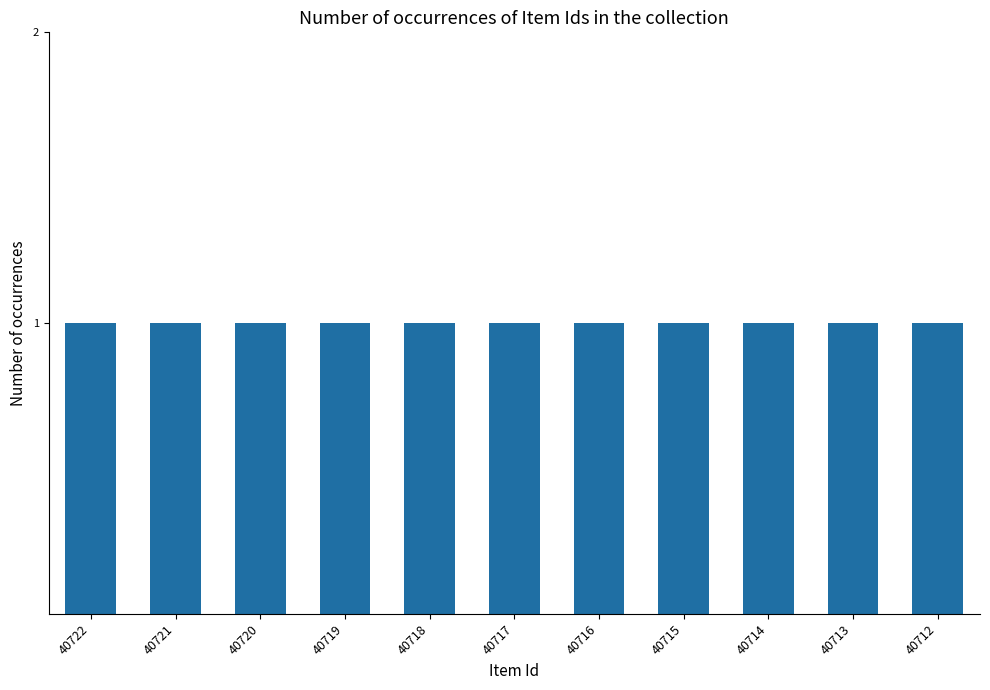

List the labels in order of value, smallest first.

40712, 40713, 40714, 40715, 40716, 40717, 40718, 40719, 40720, 40721, 40722